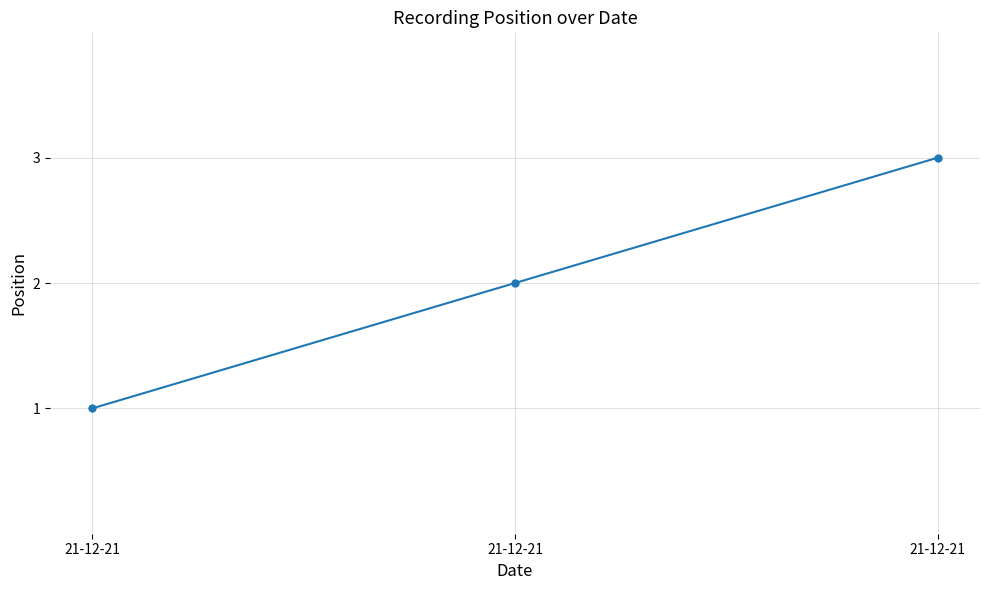

Reading left to right, transcribe all the data shown in this chart.

21-12-21=1	21-12-21=2	21-12-21=3